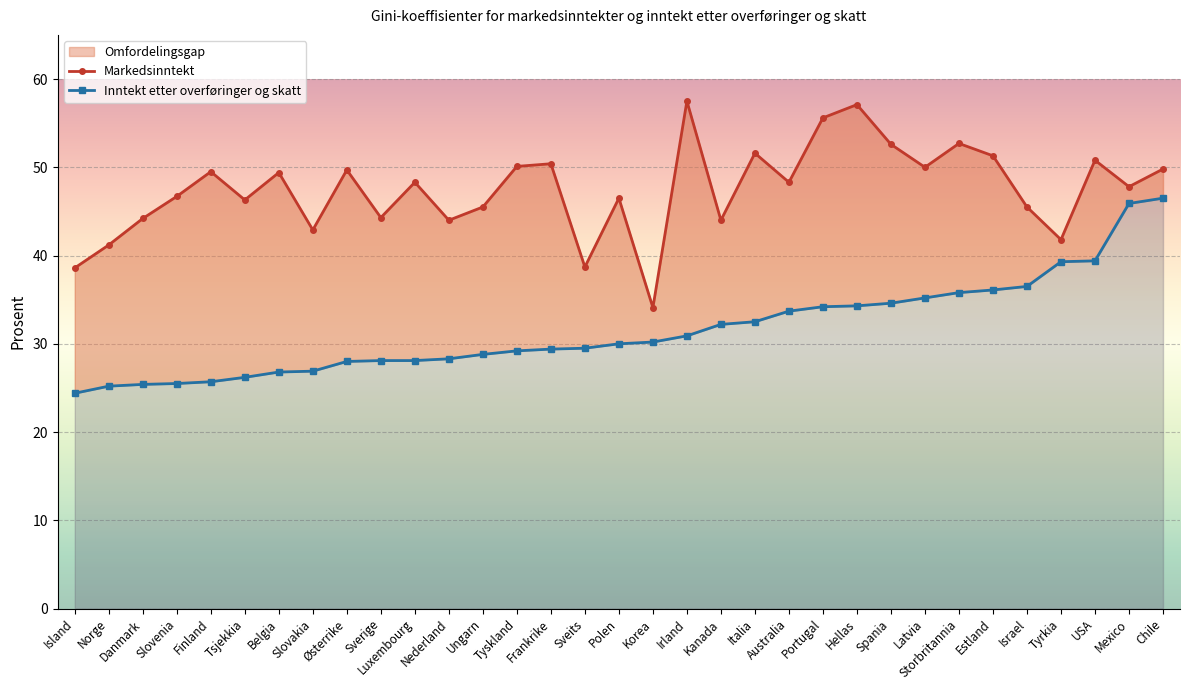

Reading left to right, transcribe all the data shown in this chart.

Markedsinntekt: 38.6	41.2	44.2	46.7	49.5	46.3	49.4	42.9	49.7	44.3	48.3	44.0	45.5	50.1	50.4	38.7	46.5	34.1	57.5	44.0	51.6	48.3	55.6	57.1	52.6	50.0	52.7	51.3	45.5	41.8	50.8	47.8	49.8
Inntekt etter overføringer og skatt: 24.4	25.2	25.4	25.5	25.7	26.2	26.8	26.9	28.0	28.1	28.1	28.3	28.8	29.2	29.4	29.5	30.0	30.2	30.9	32.2	32.5	33.7	34.2	34.3	34.6	35.2	35.8	36.1	36.5	39.3	39.4	45.9	46.5